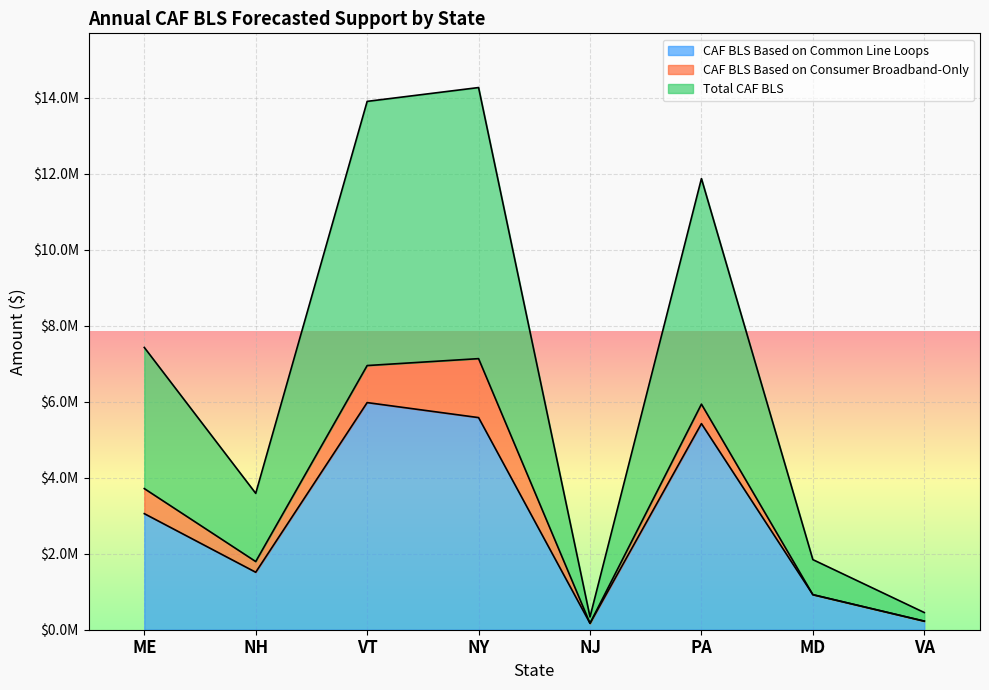

Does the chart display data point markers on the line(s)?

No